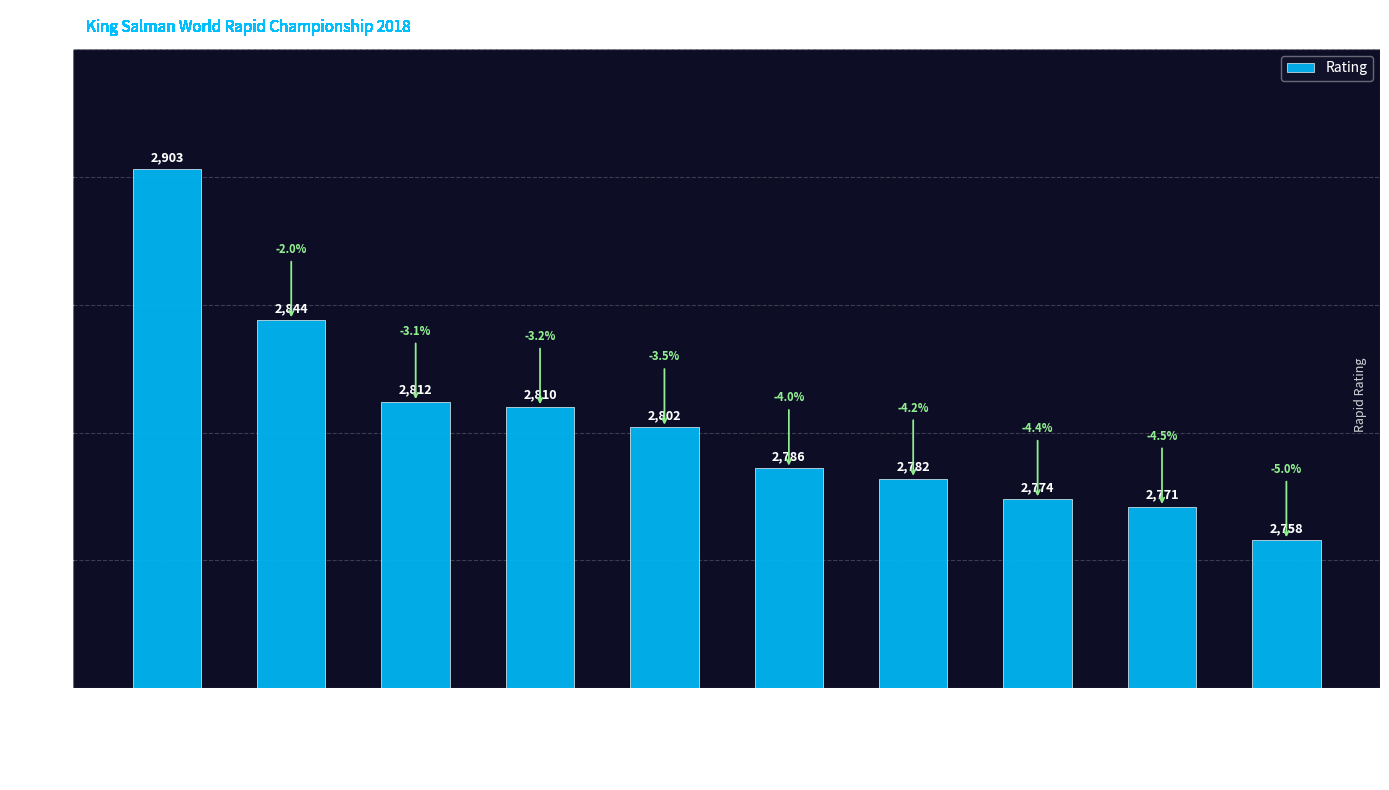

List the labels in order of value, smallest first.

Harikrishna Pentala, Nepomniachtchi Ian, Karjakin Sergey, Wang Hao, Mamedyarov Shakhriyar, Aronian Levon, Fedoseev Vladimir, Artemiev Vladislav, Nakamura Hikaru, Carlsen Magnus